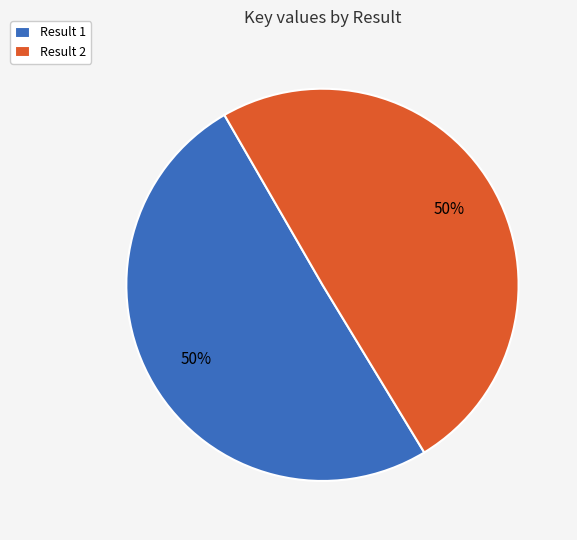

Is the sum of Result 2 and Result 1 greater than half?

Yes